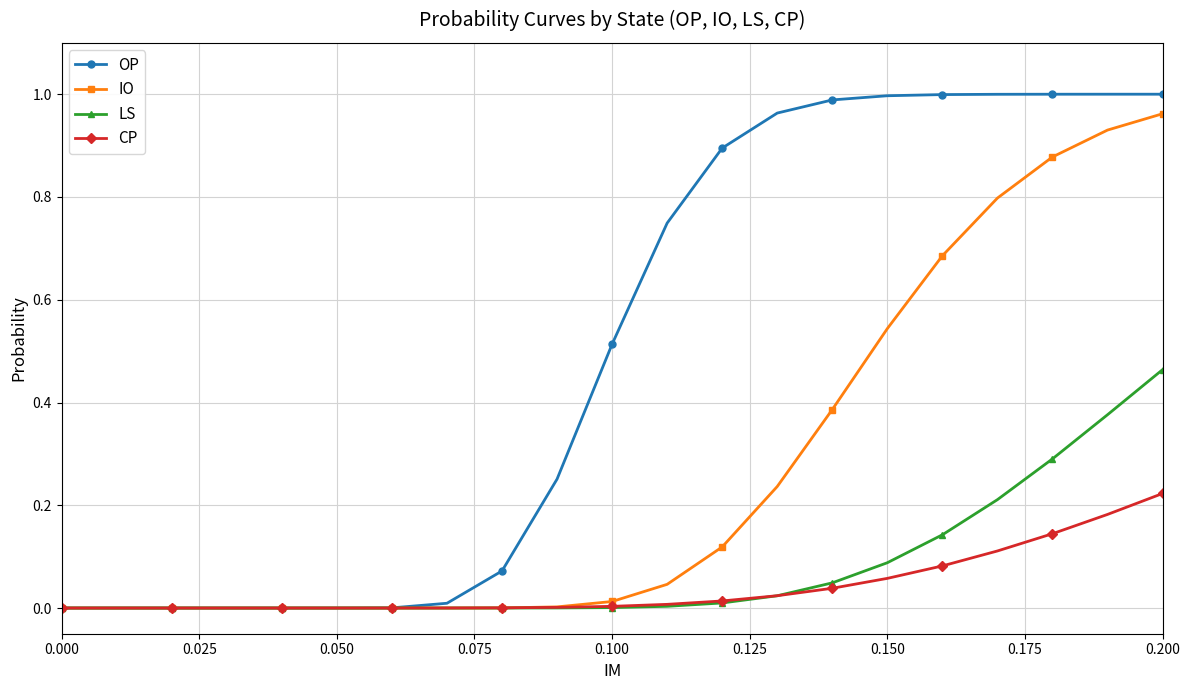

Which series has the largest total across all categories?

OP